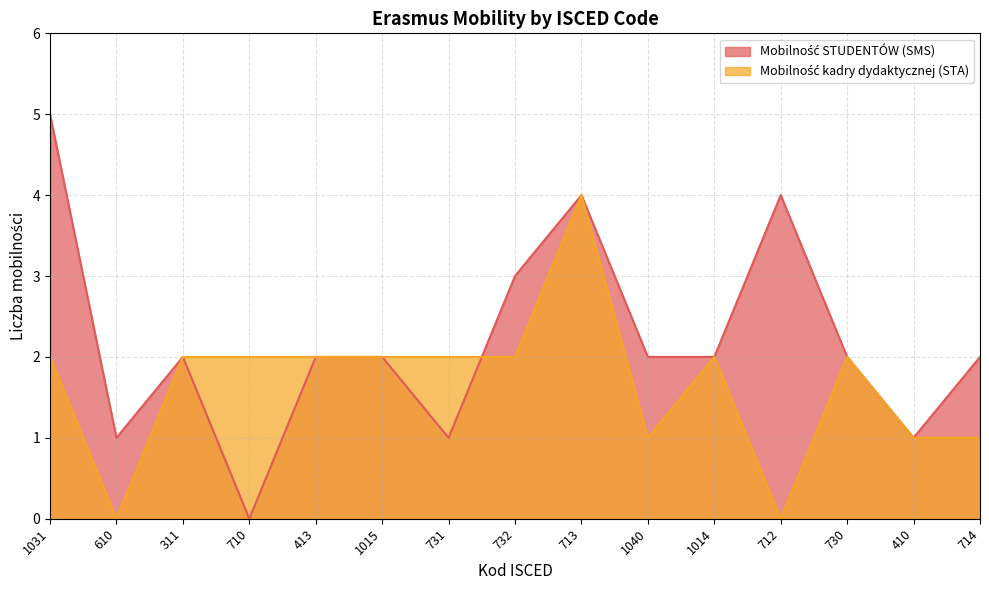

What is the difference between the Mobilność kadry dydaktycznej (STA) values at 1040 and 732?

1